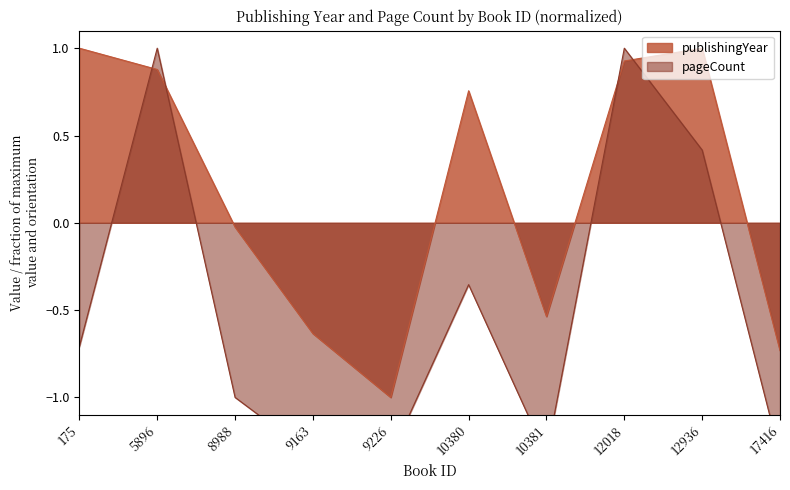

Reading right to left, extract all data points from this chart.

publishingYear: 17416=-0.7	12936=1.0	12018=0.9	10381=-0.5	10380=0.8	9226=-1.0	9163=-0.6	8988=-0.0	5896=0.9	175=1.0
pageCount: 17416=-1.3	12936=0.4	12018=1.0	10381=-1.3	10380=-0.4	9226=-1.3	9163=-1.3	8988=-1.0	5896=1.0	175=-0.7